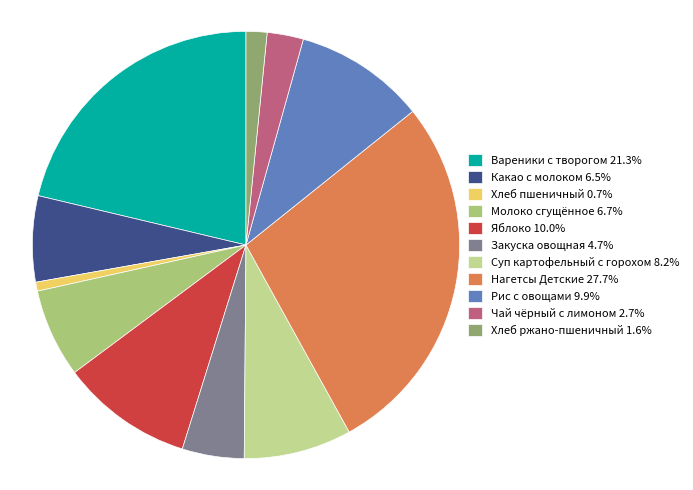

Rank the categories by value from lowest to highest.

Хлеб пшеничный, Хлеб ржано-пшеничный, Чай чёрный с лимоном, Закуска овощная, Какао с молоком, Молоко сгущённое, Суп картофельный с горохом, Рис с овощами, Яблоко, Вареники с творогом, Нагетсы Детские